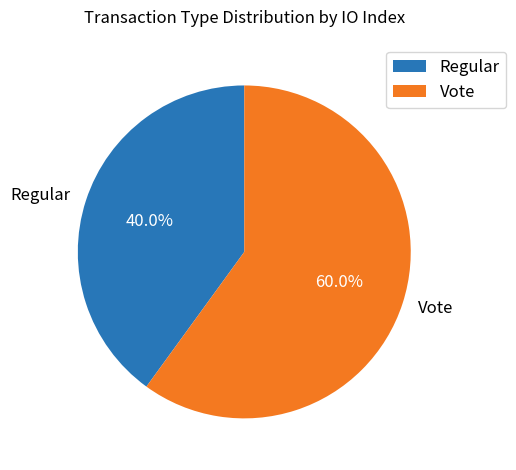

Count the number of slices in the pie.

2